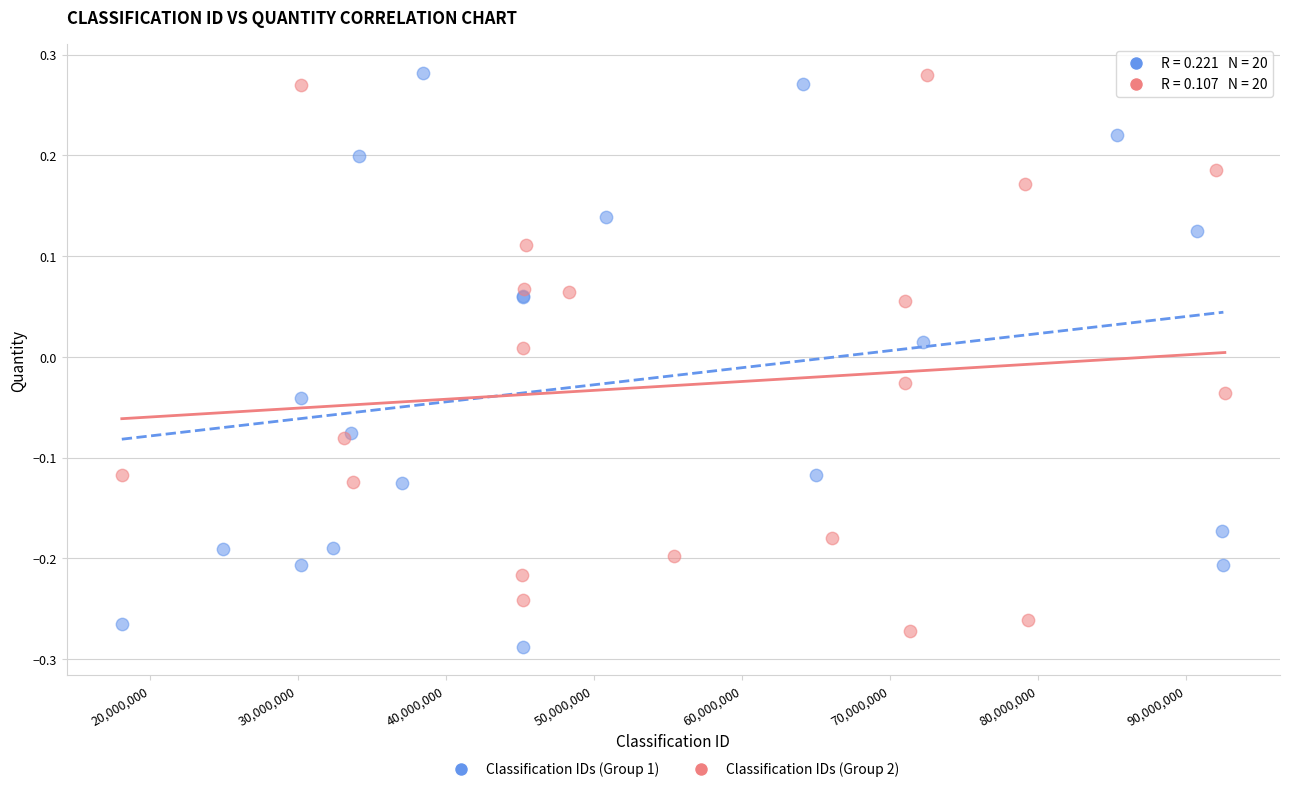

Which series has the largest Y range (max minus min)?

Classification IDs (Group 1)